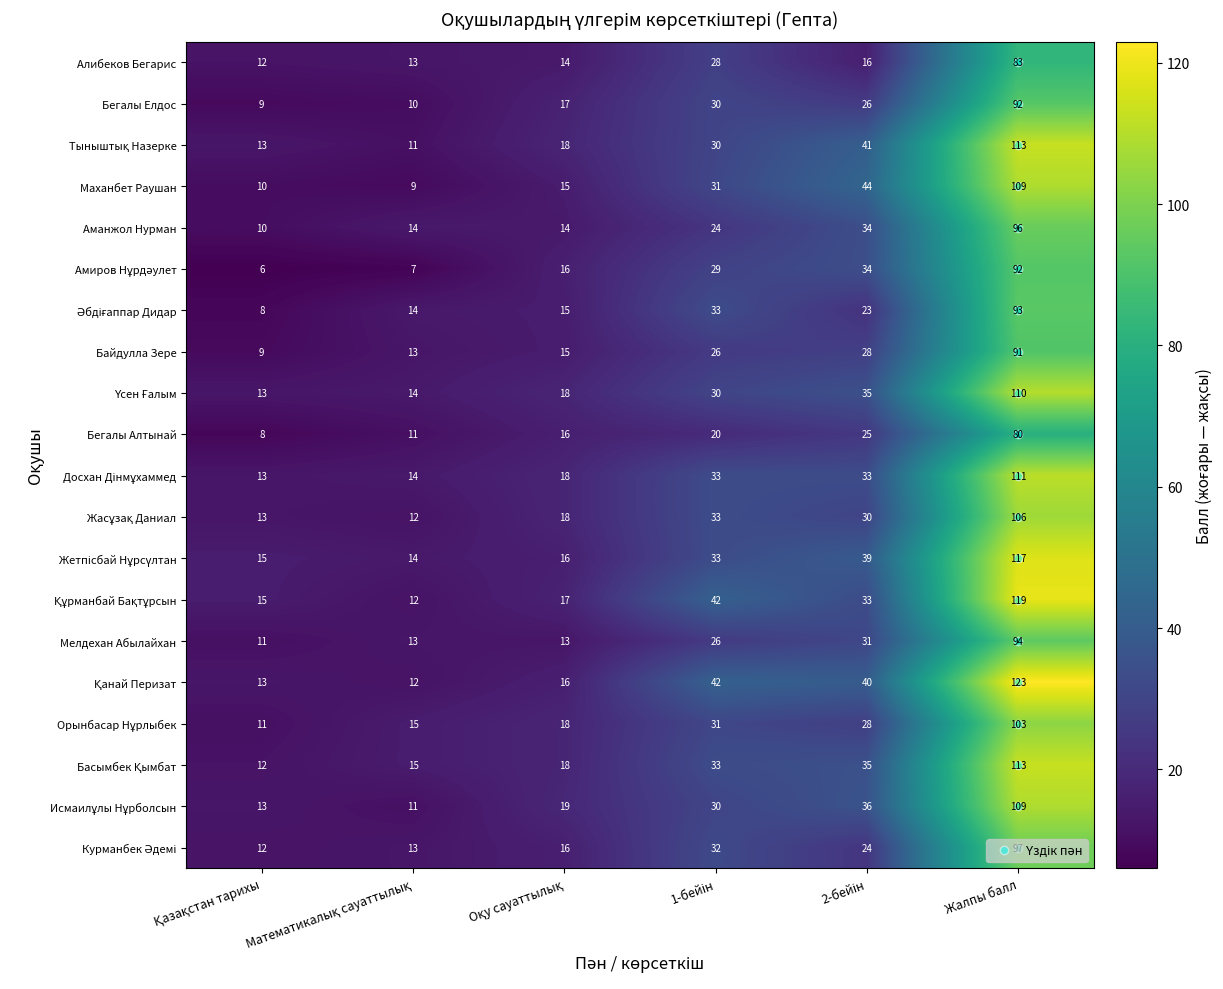

At which category is the sum across all series the highest?

Жалпы балл